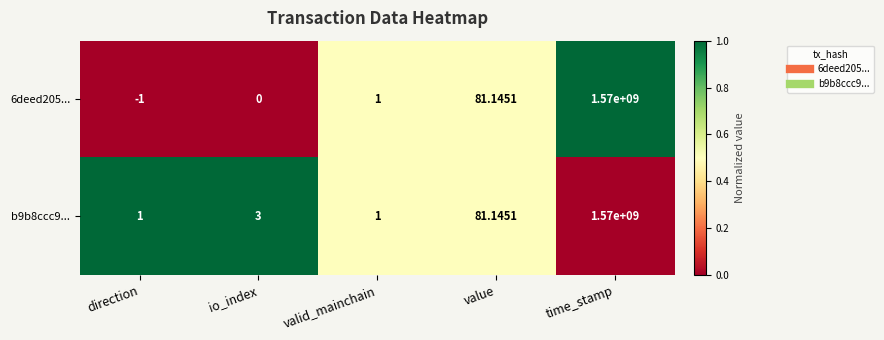

Which series changed the most between direction and time_stamp?

6deed205...